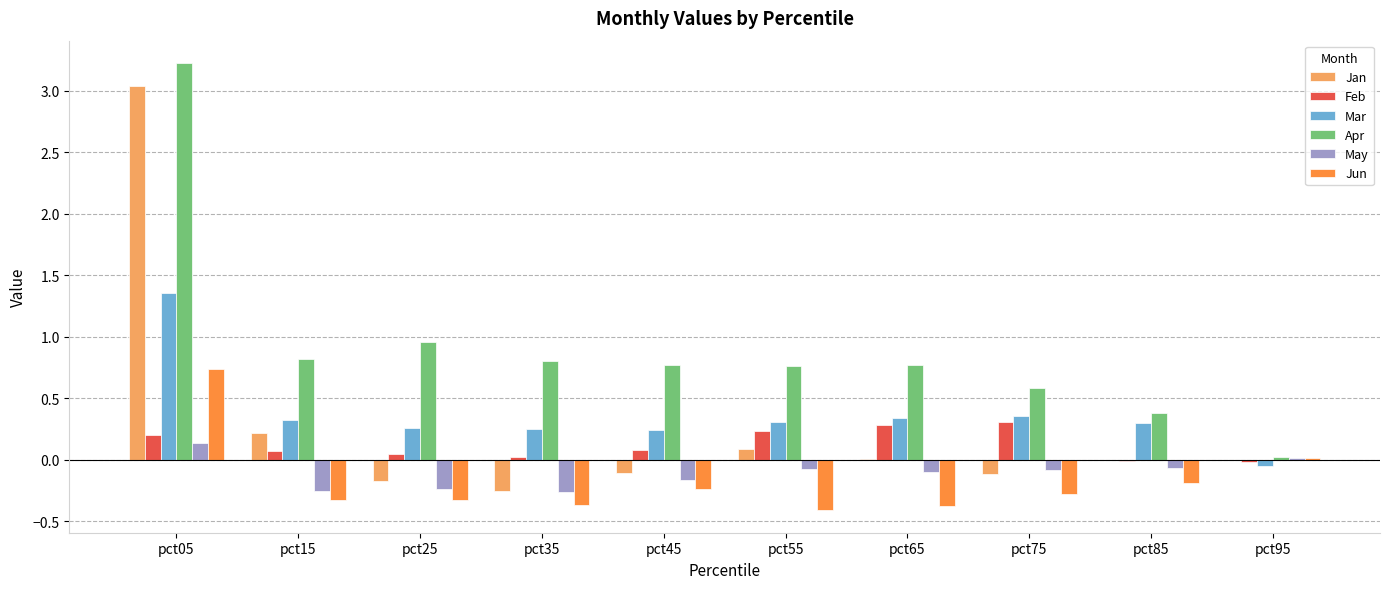

Which series changed the most between pct05 and pct25?

Jan